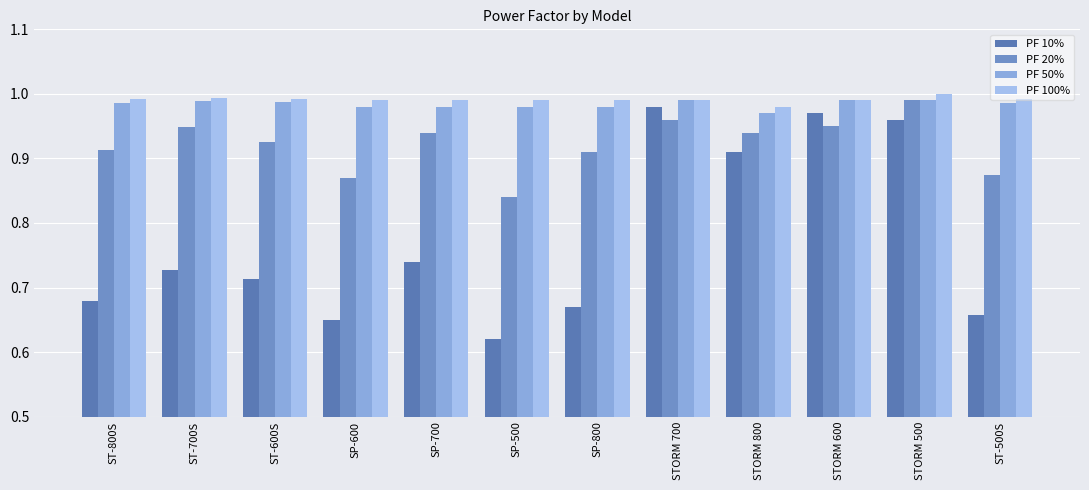

At which label does PF 50% reach its peak?

STORM 700